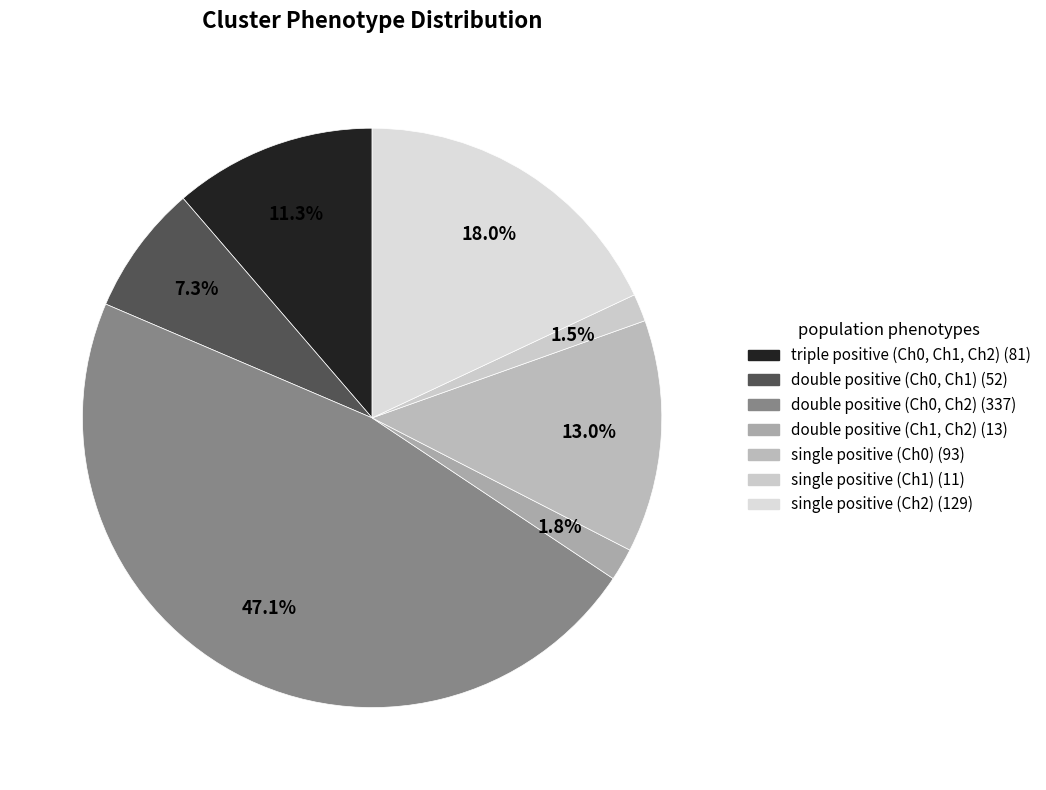

To the nearest percent, what is the average slice percentage?

14%